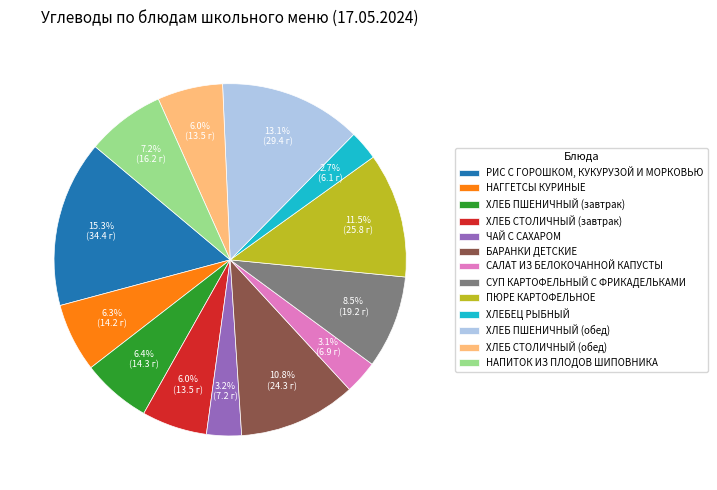

To the nearest percent, what is the difference between the largest and smallest slice percentages?

13%